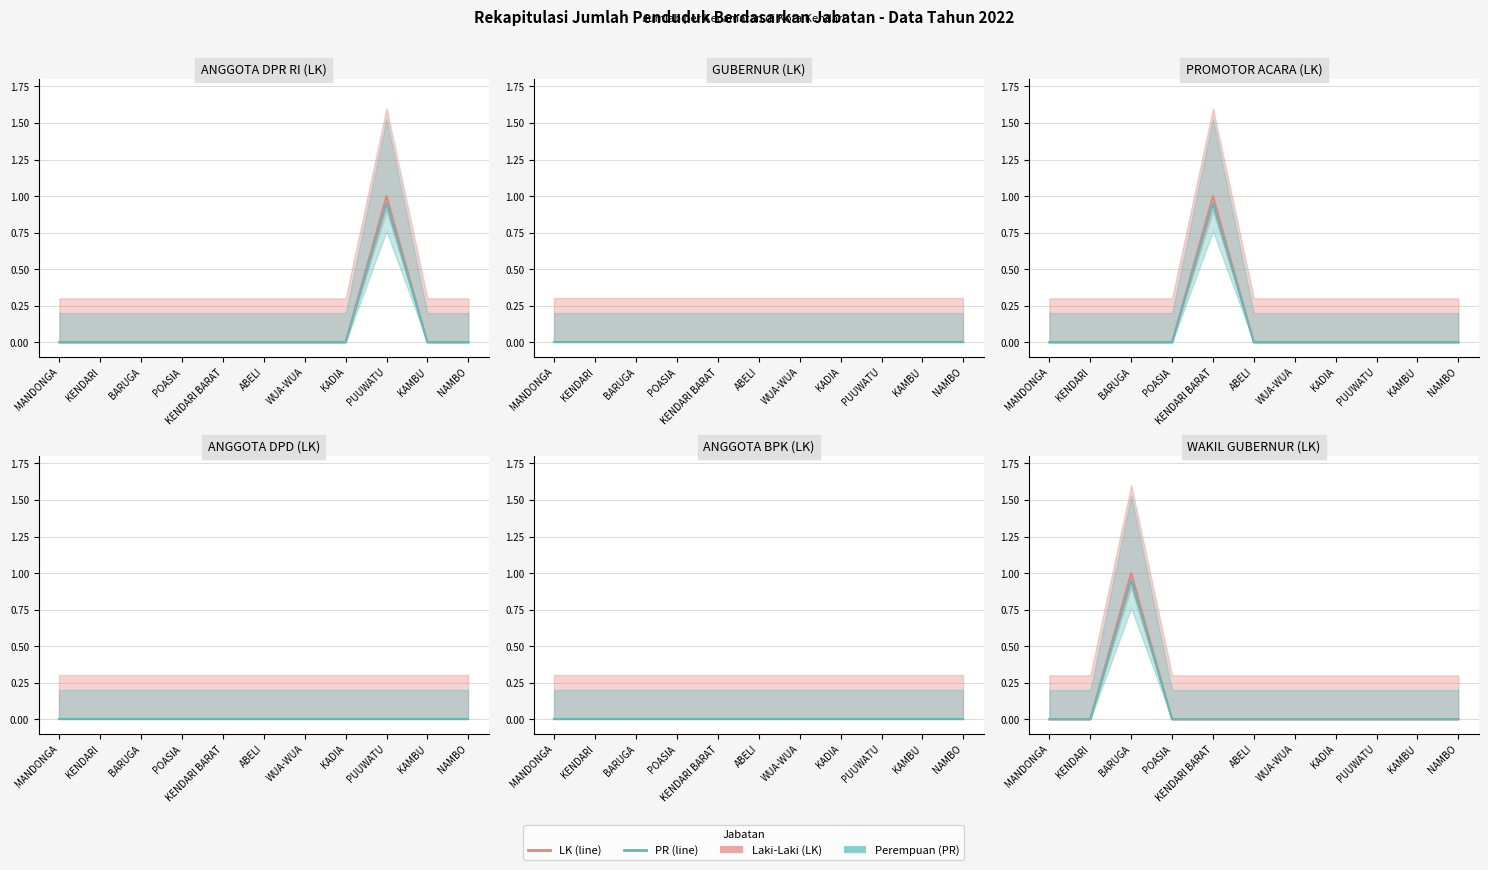

At which category does PROMOTOR ACARA (LK) reach its first local peak?

KENDARI BARAT